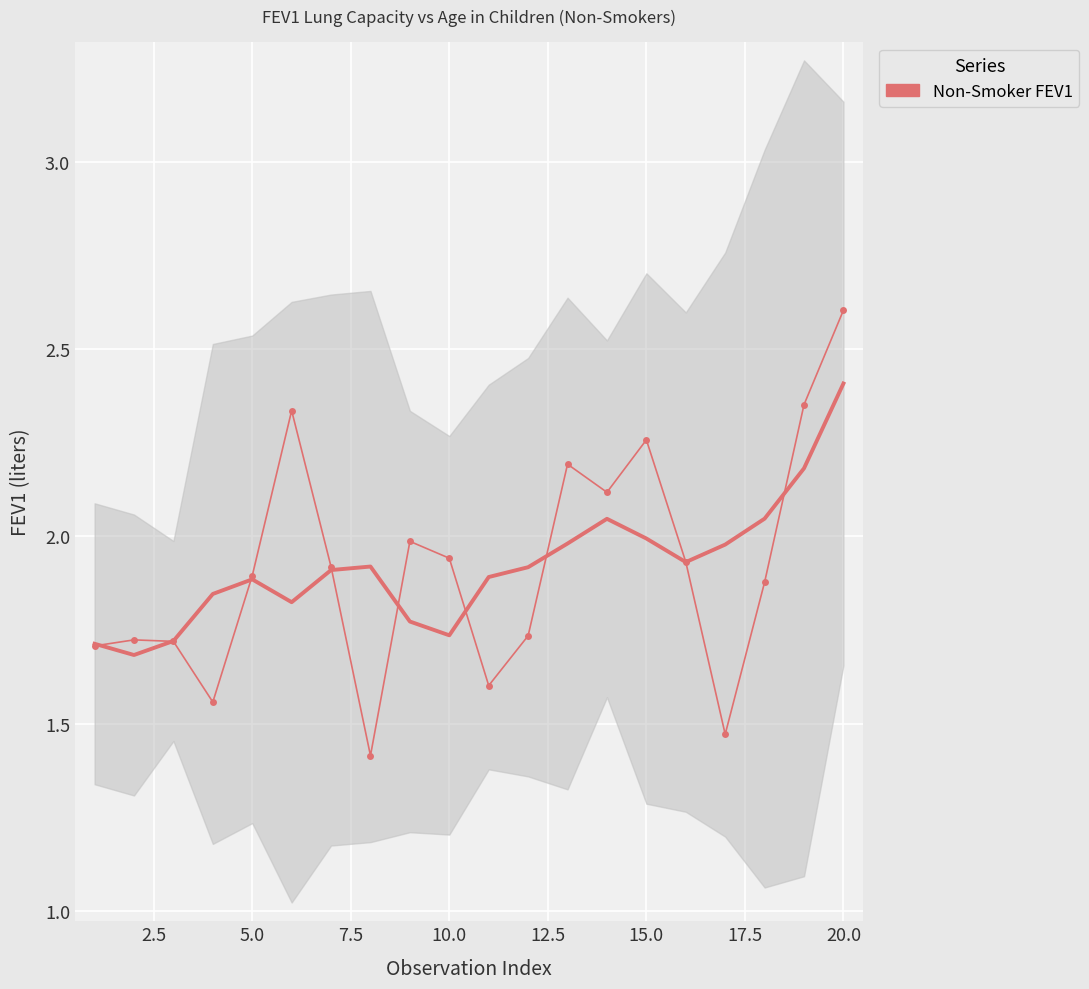

What is the difference between the maximum and minimum values?

1.2